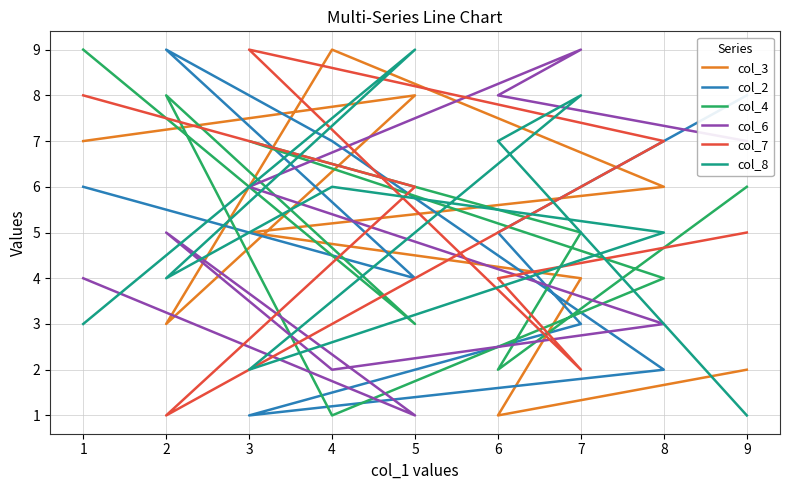

Where is the first local maximum for col_2?

2